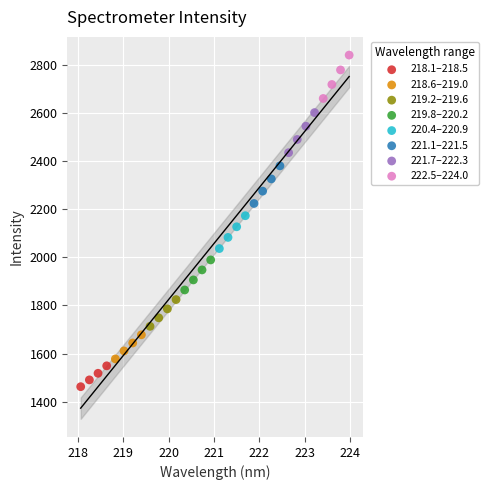

Which series has the largest Y range (max minus min)?

222.5–224.0